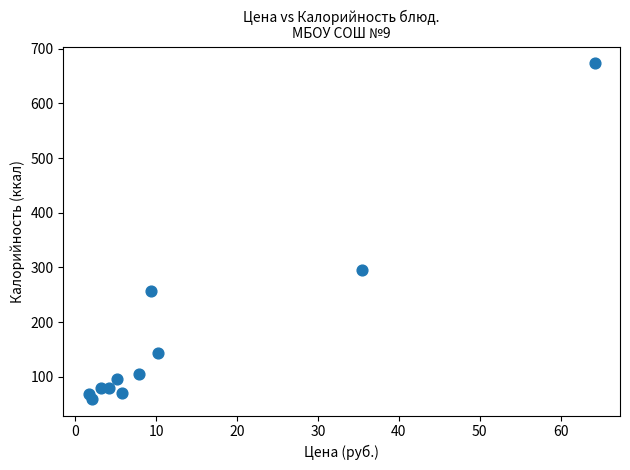

What is the average Y value?

175